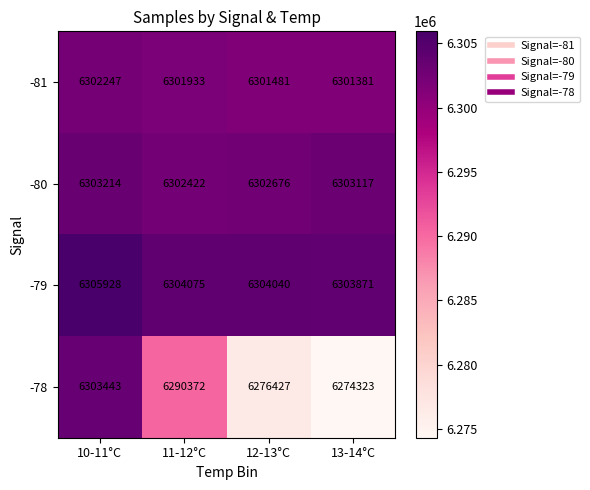

At which category is the sum across all series the highest?

10-11°C